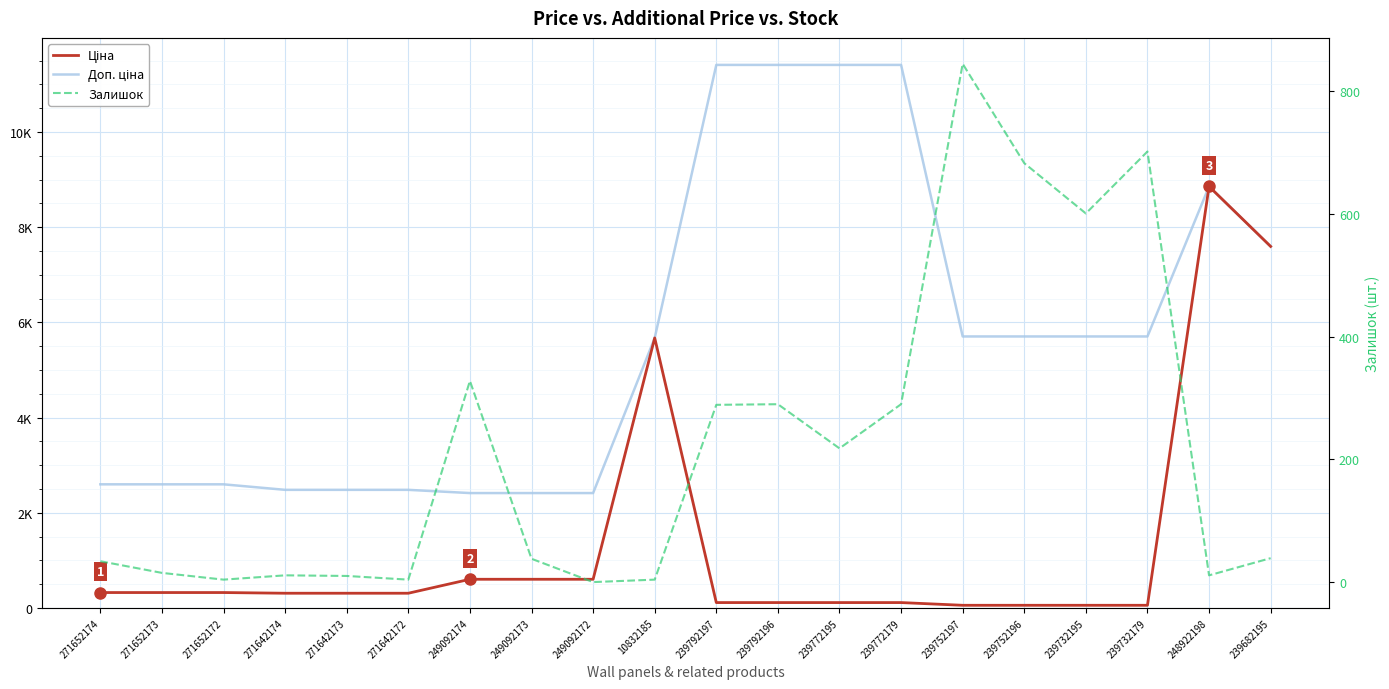

At how many categories does at least one series exceed 7162?

6